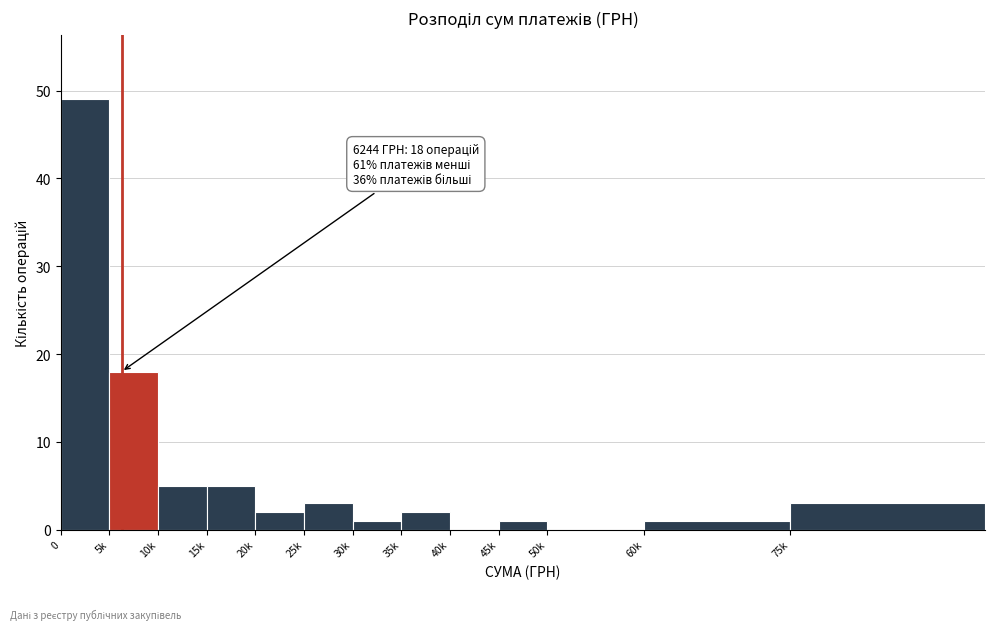

Reading right to left, transcribe all the data shown in this chart.

75k=3	60k=1	50k=0	45k=1	40k=0	35k=2	30k=1	25k=3	20k=2	15k=5	10k=5	5k=18	0=49